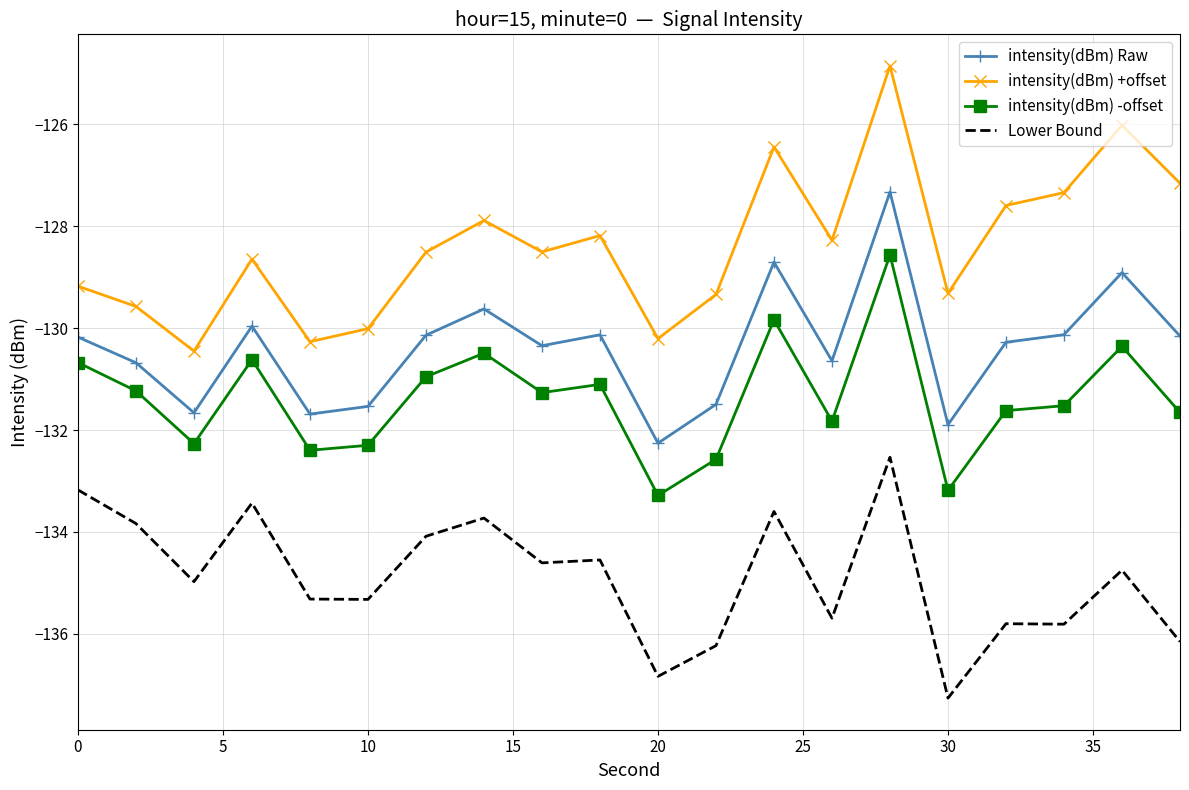

True or false: intensity(dBm) +offset has more than 2 interior local peaks.

True